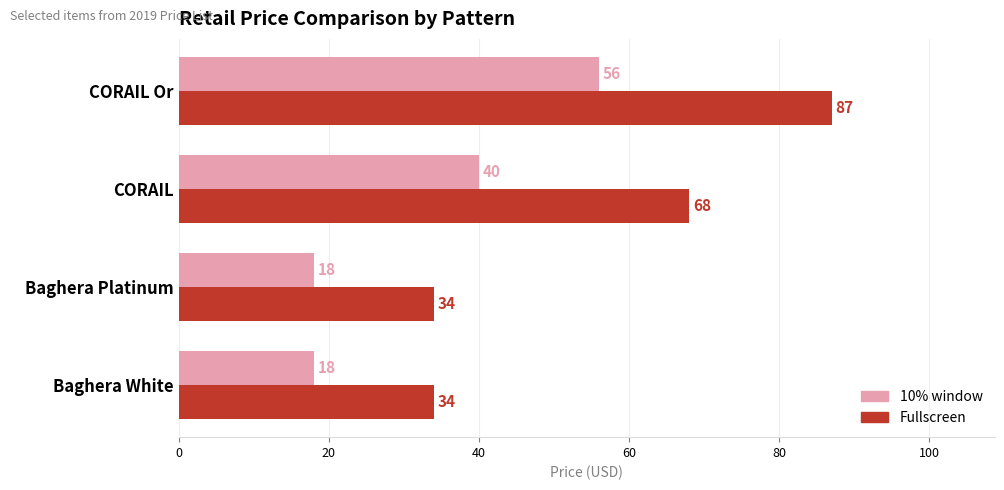

Which series changed the most between Baghera Platinum and CORAIL?

Fullscreen